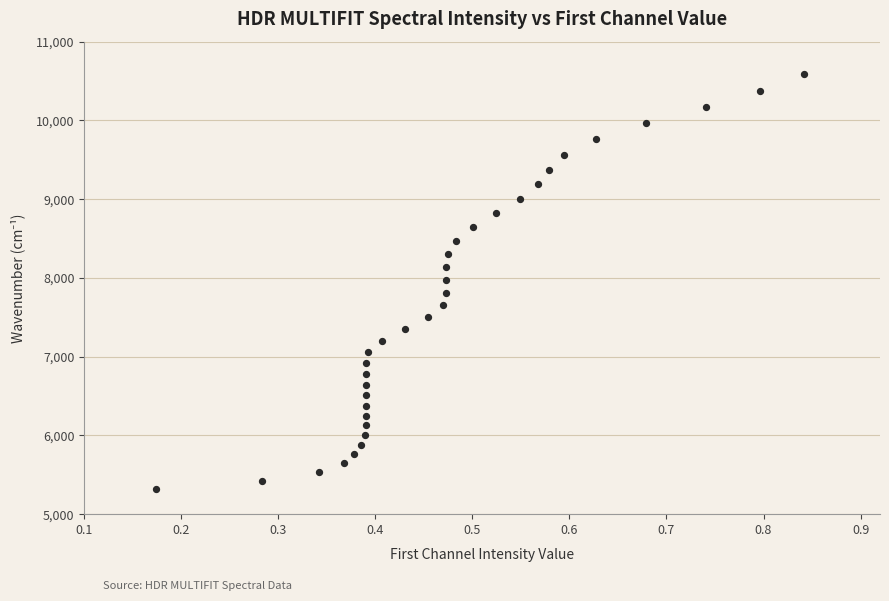

What is the range of X values (max minus min)?

0.7